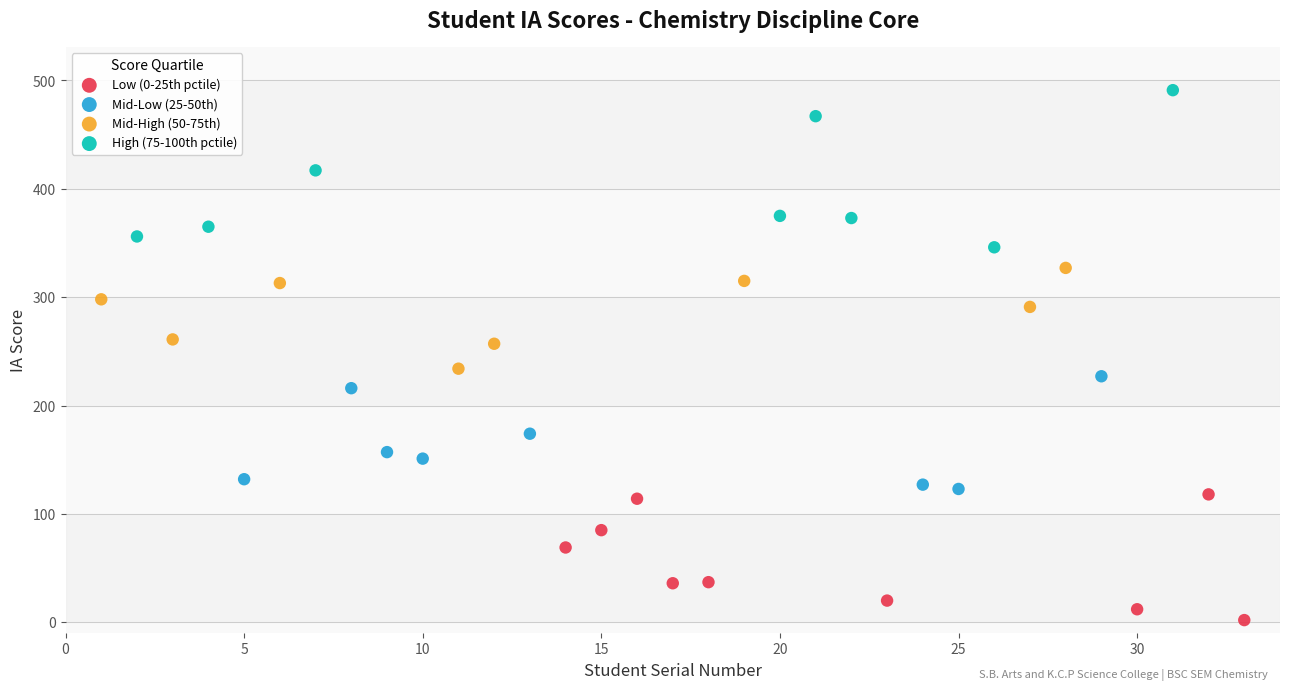

Which series reaches the maximum Y coordinate?

High (75-100th pctile)